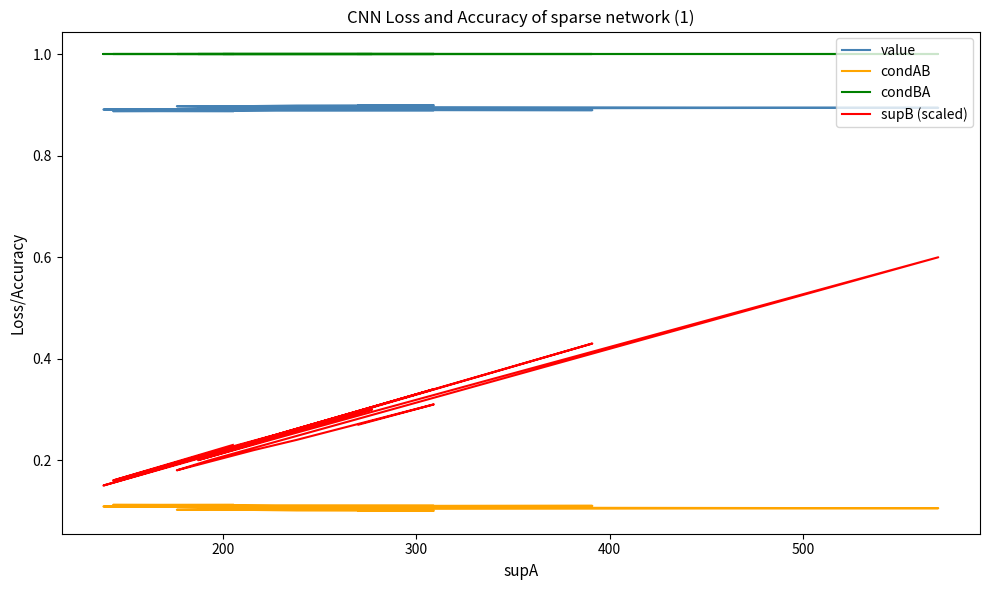

True or false: condBA and value cross at least once.

False